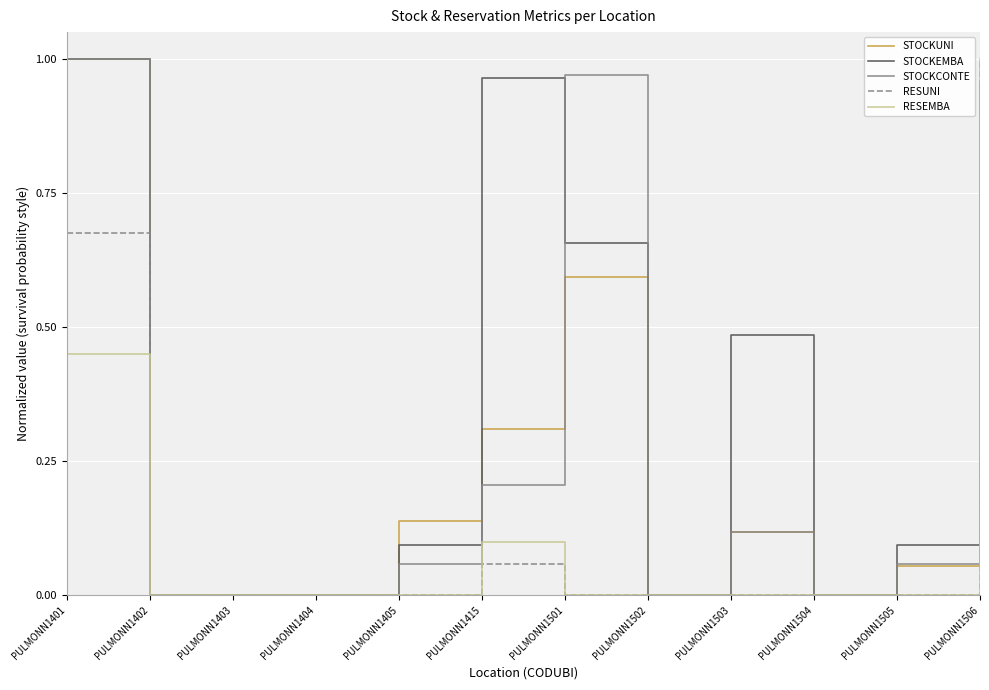

True or false: RESEMBA has a value of 0.0 at PULMONN1503.

True